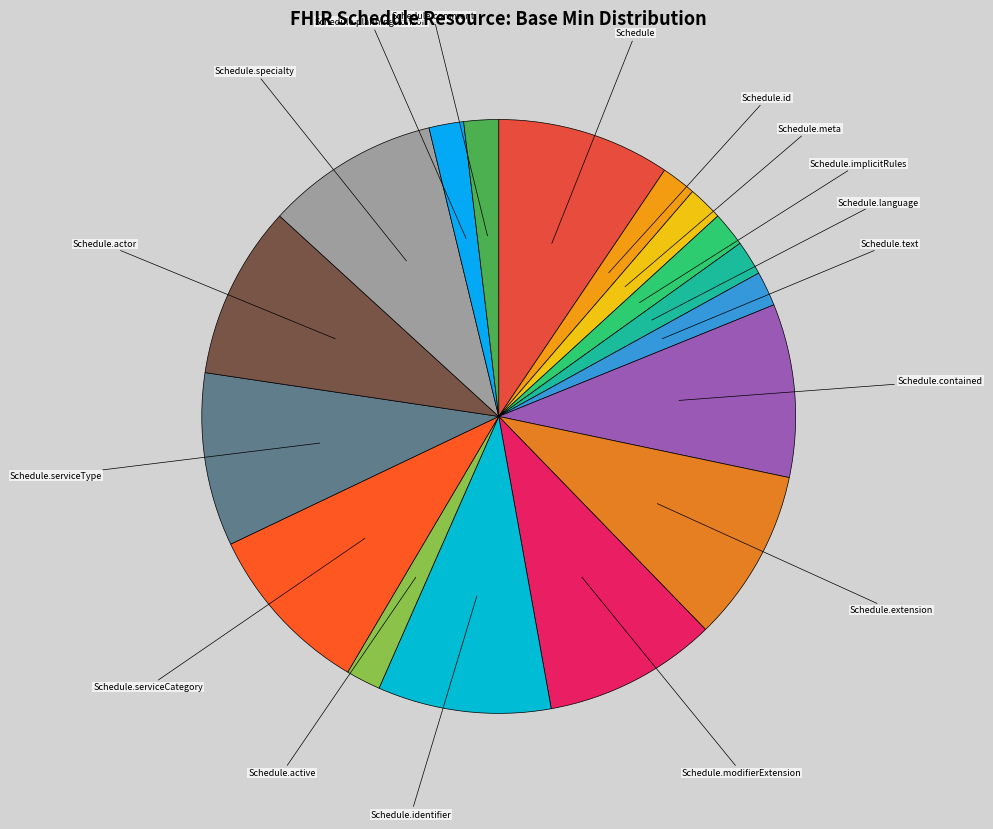

Is the sum of Schedule.implicitRules and Schedule.serviceType greater than half?

No